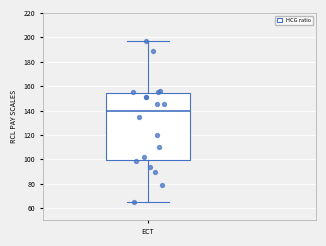

Transcribe this box plot: give where the median line is, the range the box spans, and where the two whiskers end, as read against the y-axis. The values are not printed on the chart, so give them approximately, as read against the axis.

median 140, box 100 to 154, whiskers 66 to 198